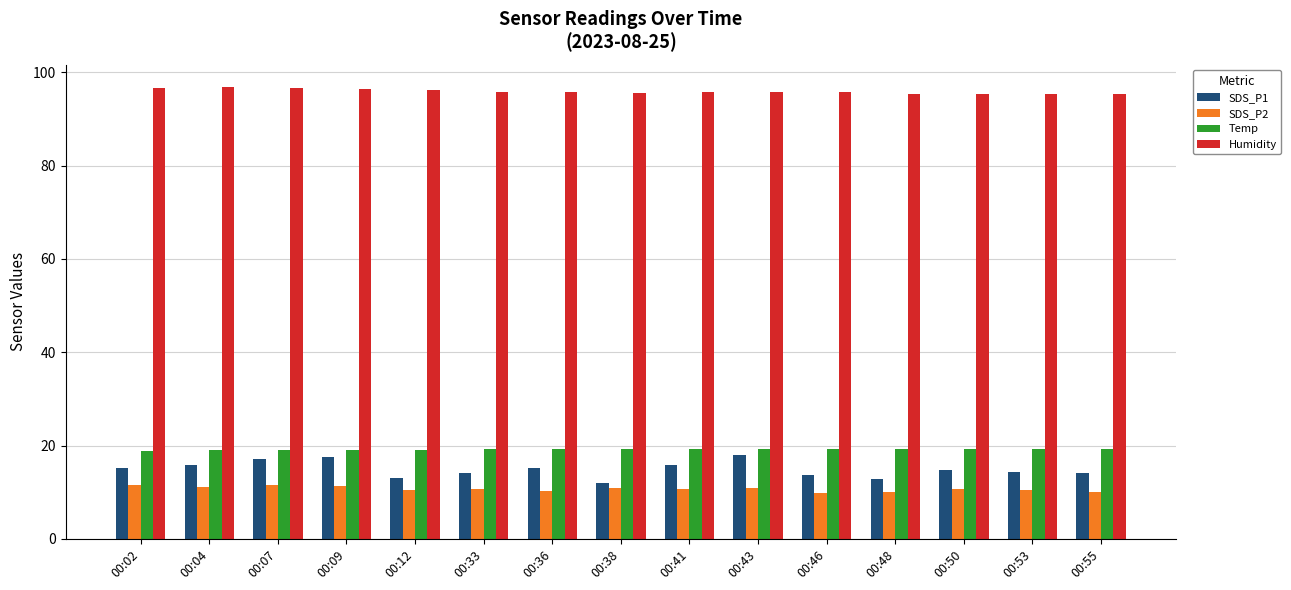

Which series has the largest range (max minus min)?

SDS_P1